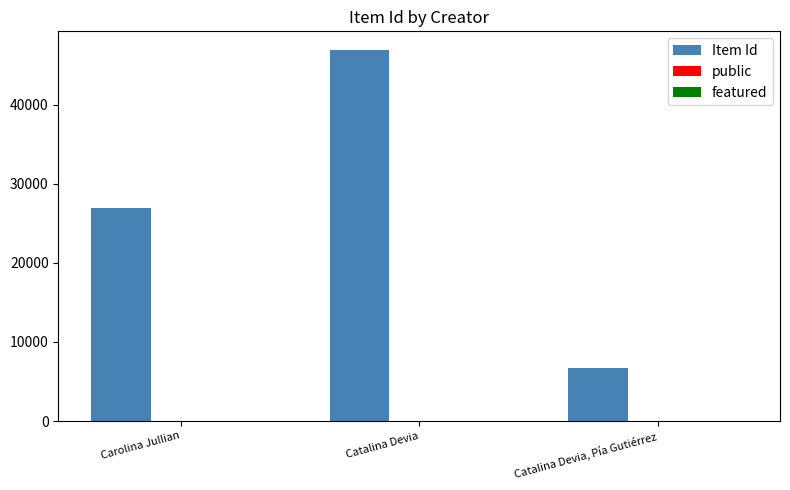

The value of Item Id at Catalina Devia, Pía Gutiérrez is 10967. True or false?

False